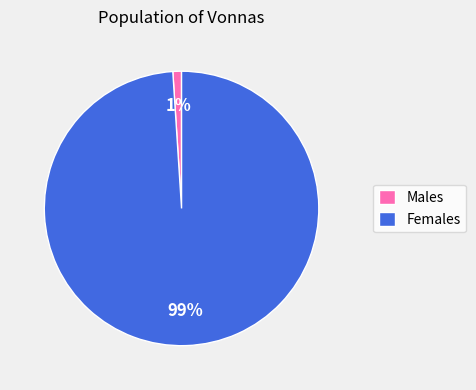

Is the sum of Males and Females greater than half?

Yes